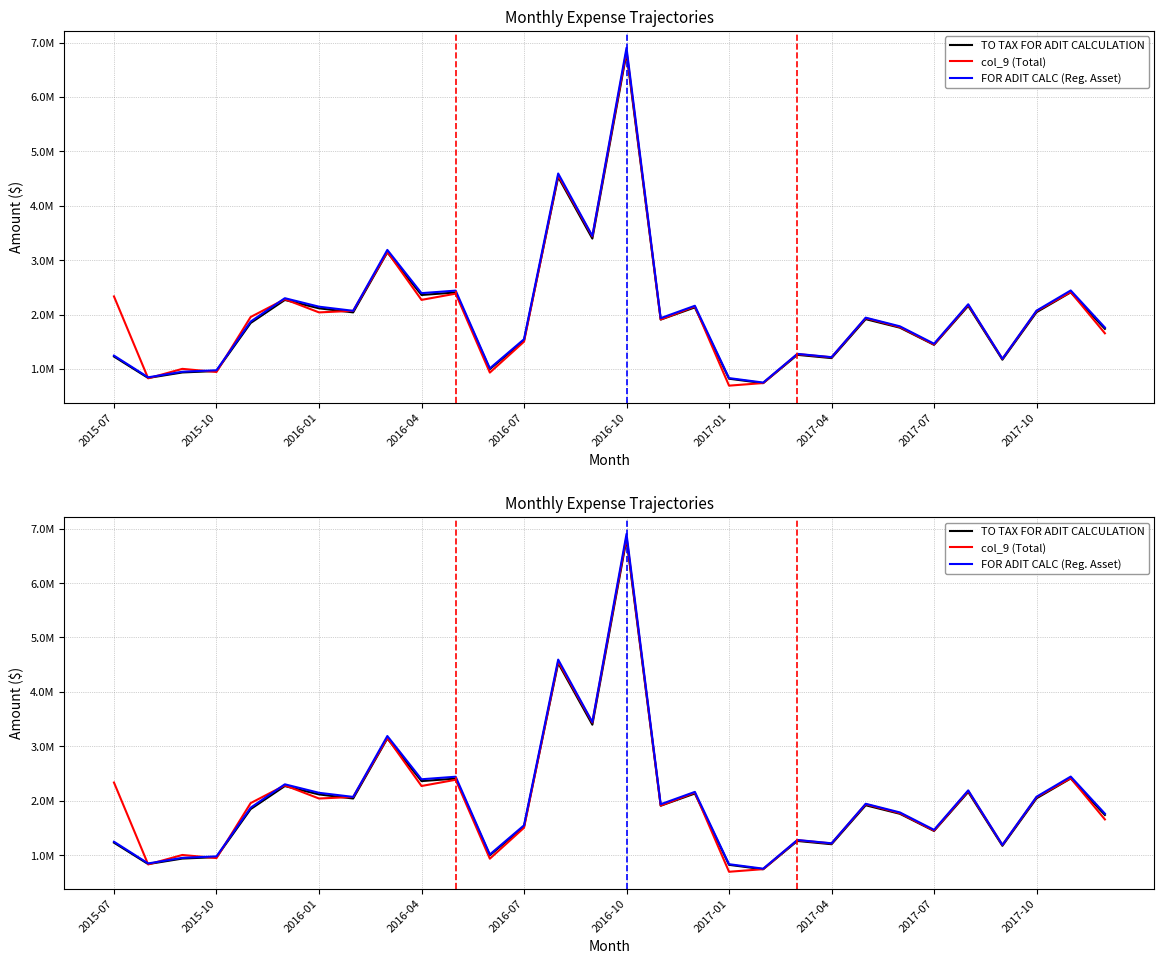

How many lines are shown in the chart?

3